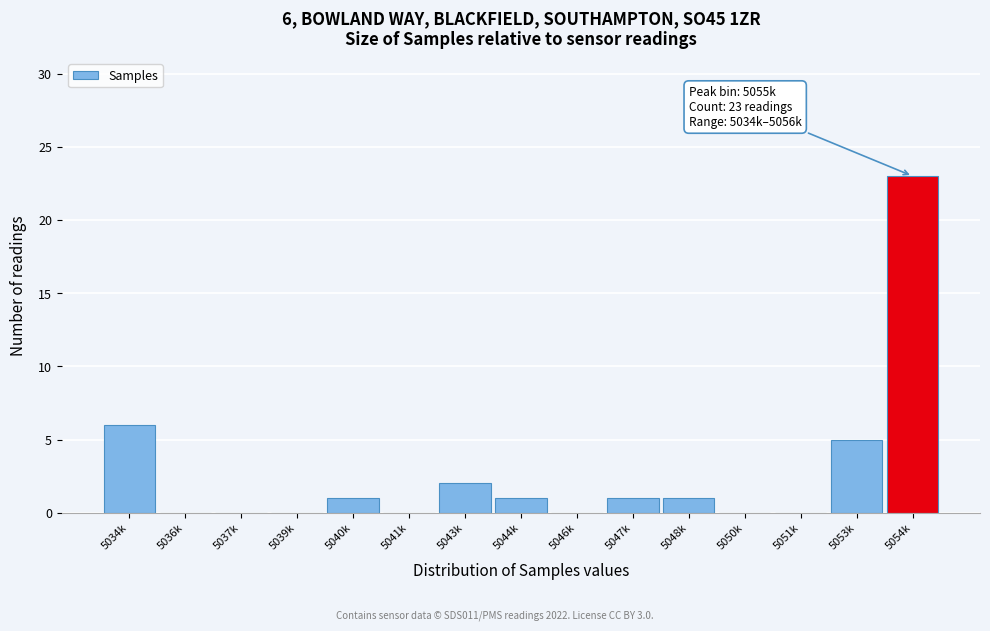

Reading left to right, extract all data points from this chart.

5034k=6	5036k=0	5037k=0	5039k=0	5040k=1	5041k=0	5043k=2	5044k=1	5046k=0	5047k=1	5048k=1	5050k=0	5051k=0	5053k=5	5054k=23